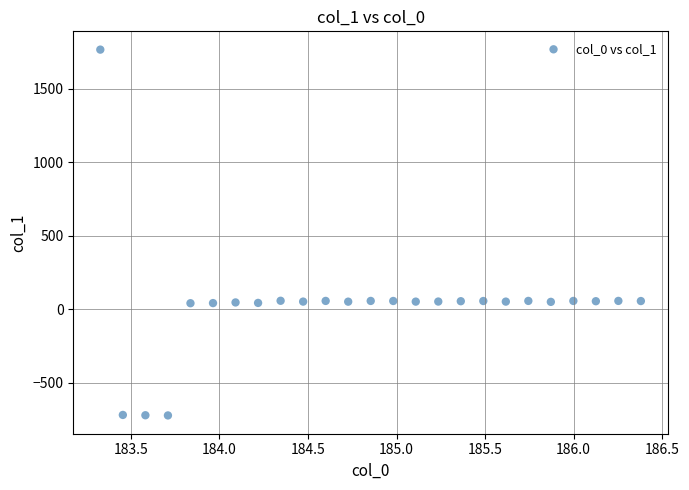

What is the range of Y values (max minus min)?

2490.2